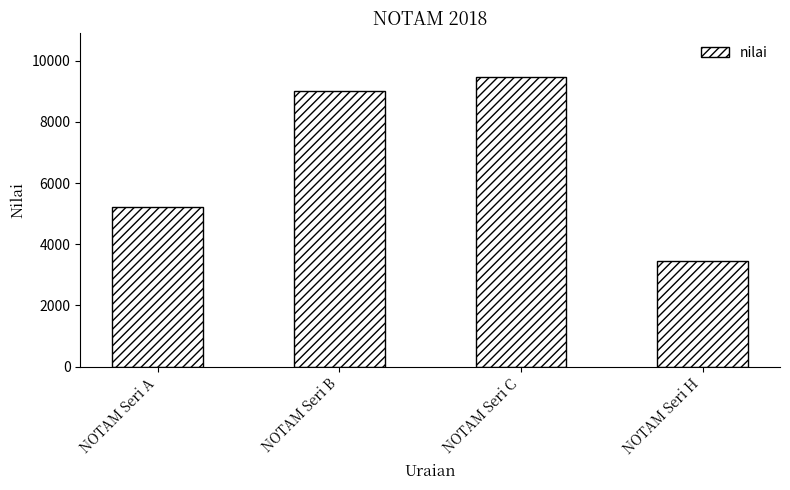

Where is the data nearest to the value 6469?

NOTAM Seri A